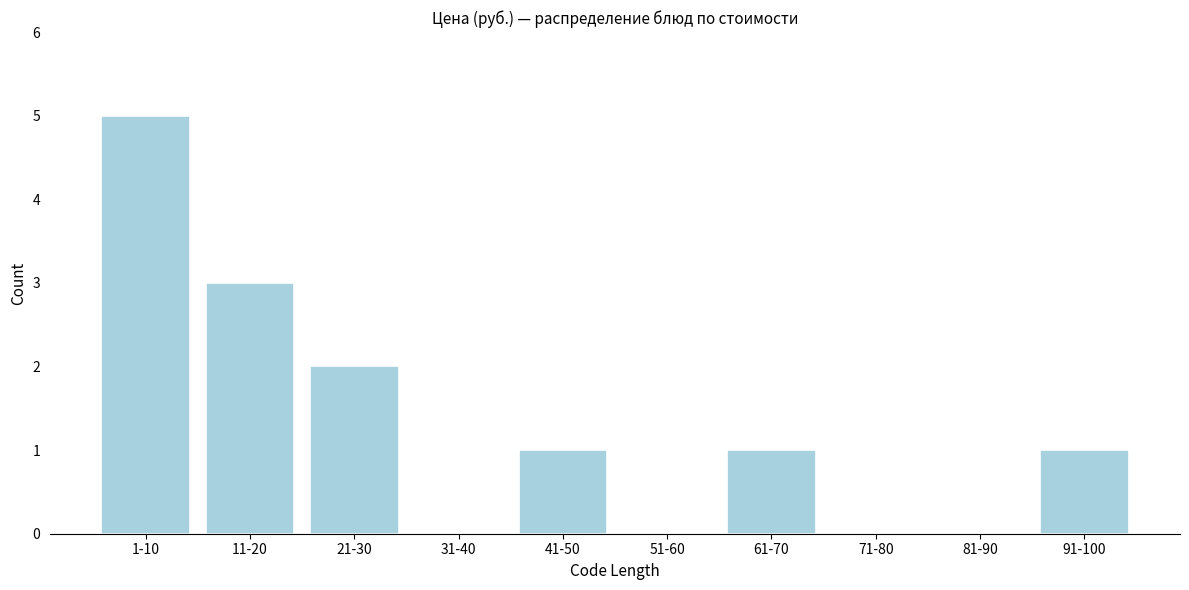

Reading left to right, list all the values displayed in this chart.

1-10=5	11-20=3	21-30=2	31-40=0	41-50=1	51-60=0	61-70=1	71-80=0	81-90=0	91-100=1